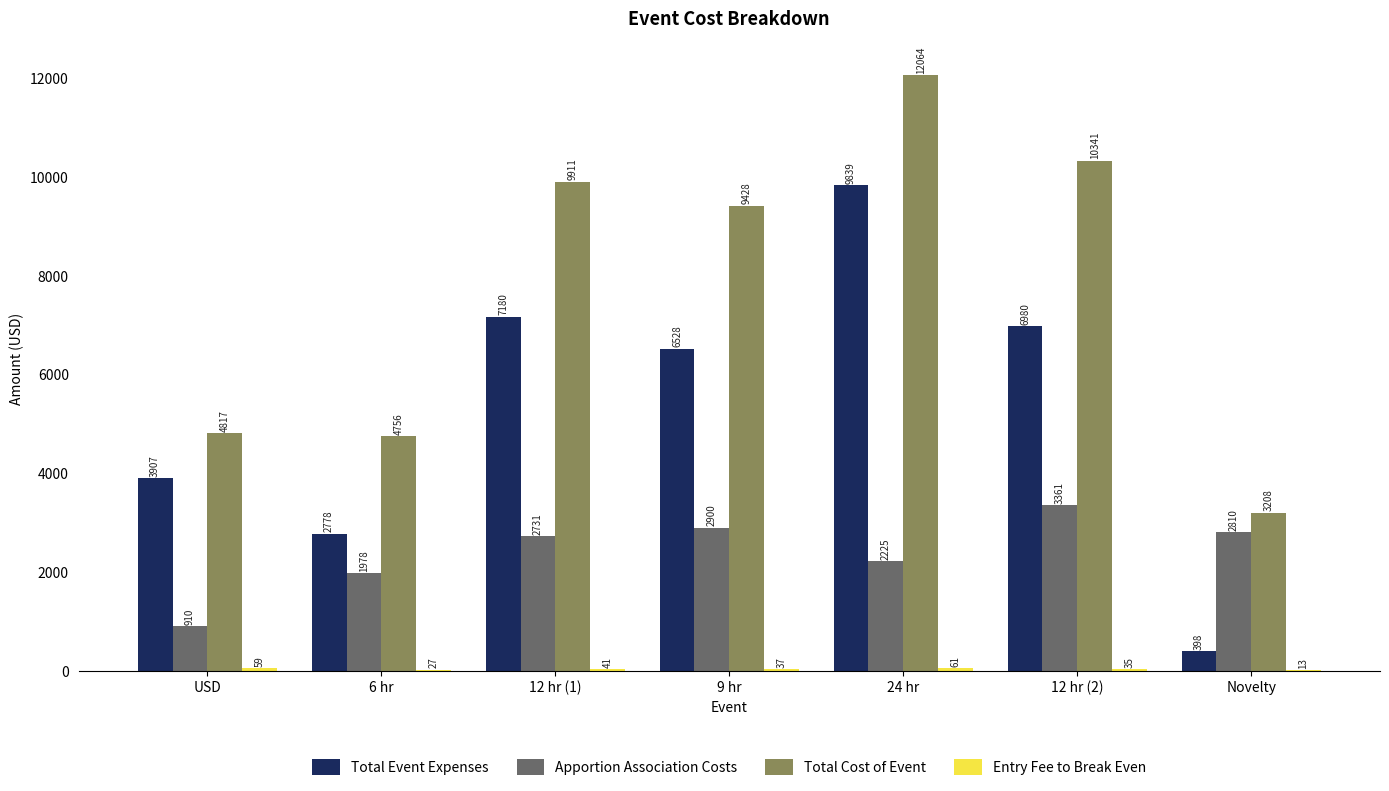

What is the sum of all Total Event Expenses values?

37610.0